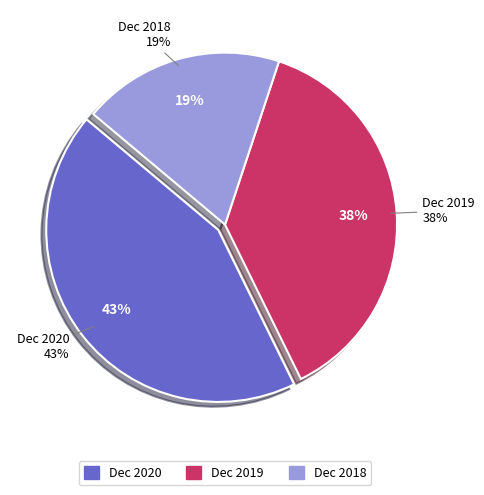

Which slice is the largest?

Dec 2020